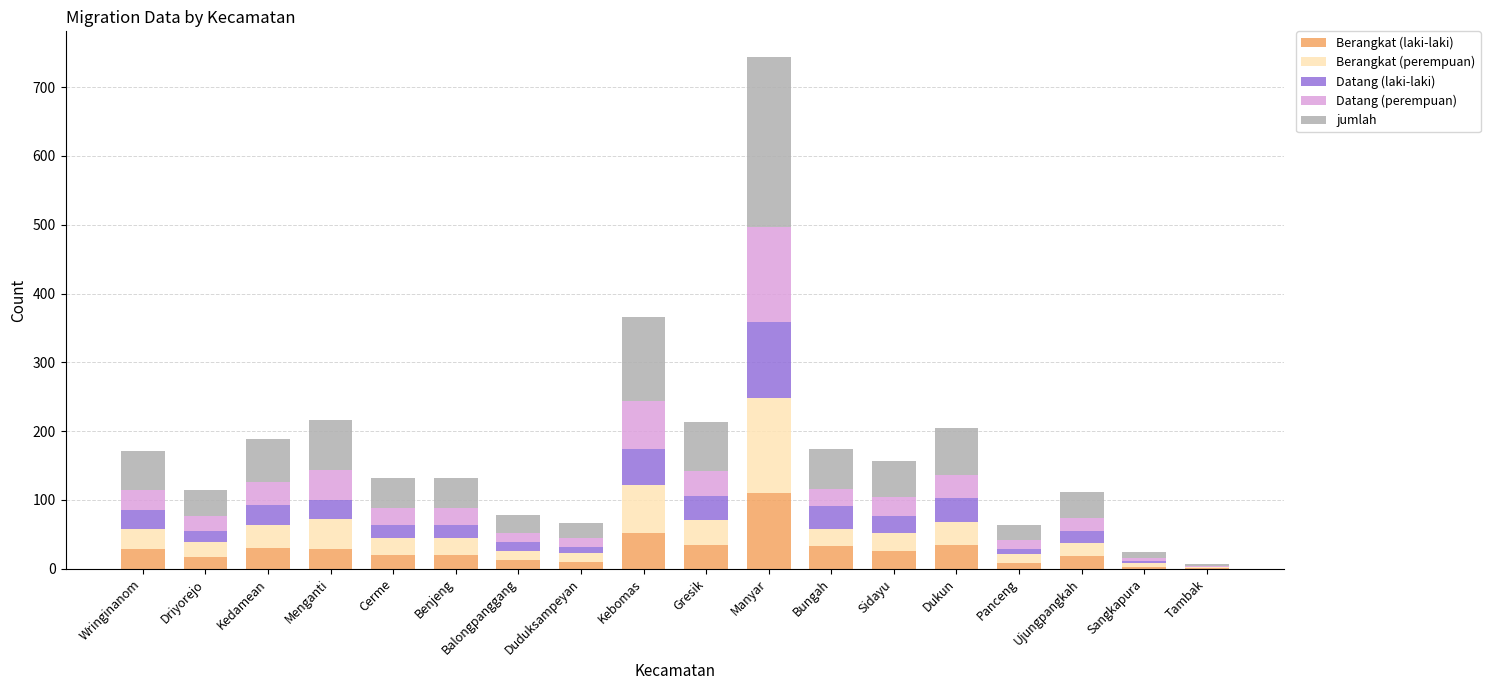

At which category is the sum across all series the highest?

Manyar